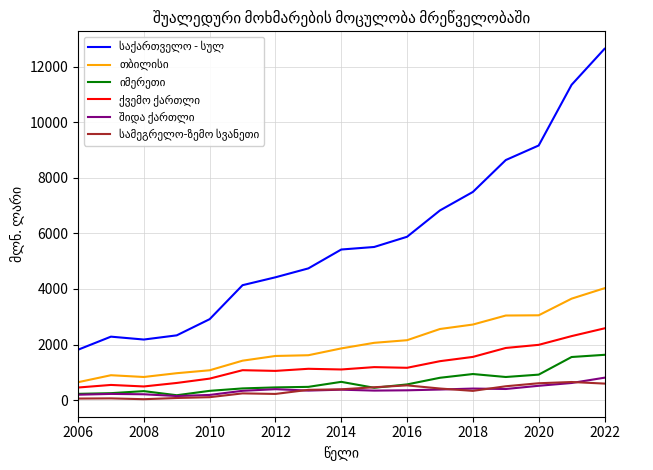

What is the maximum value shown in the chart?

12643.7